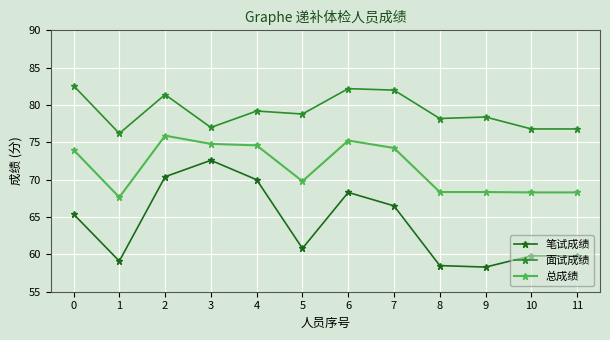

What is the lowest value of the 面试成绩 series?

76.2